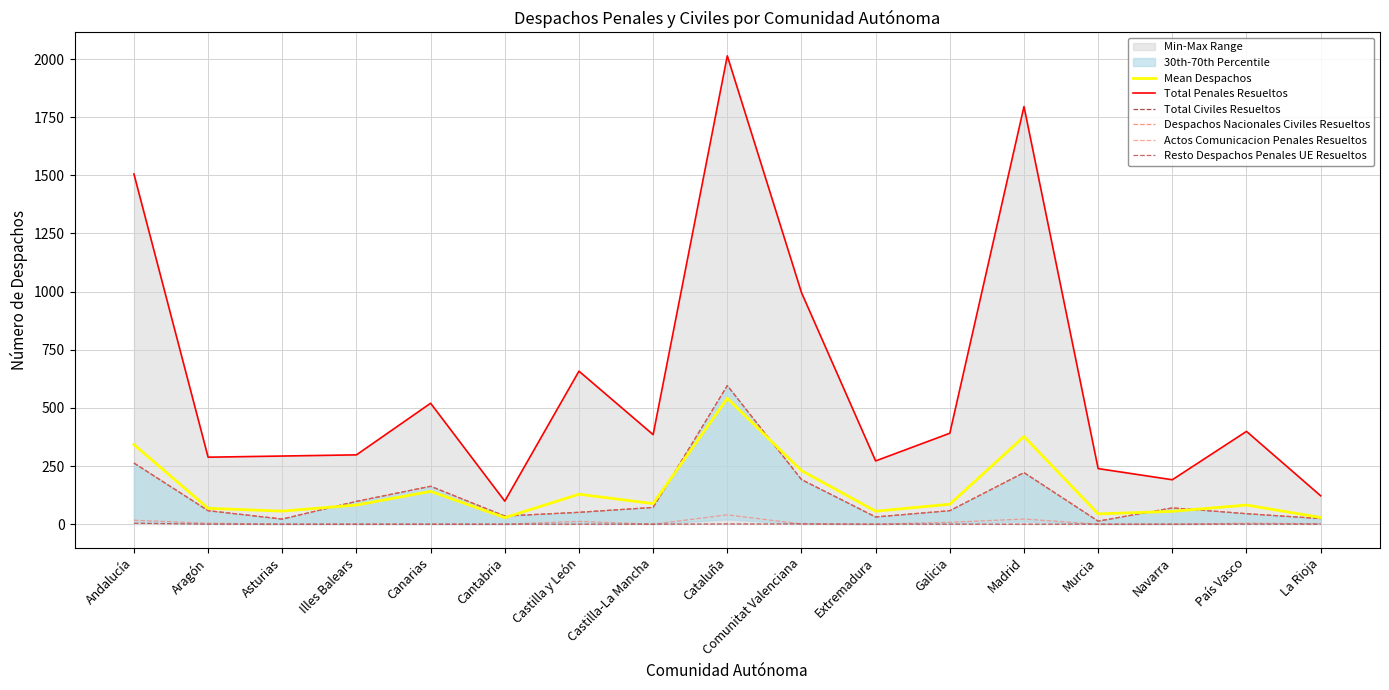

Reading left to right, extract all data points from this chart.

Mean Despachos: Andalucía=342.2	Aragón=68.0	Asturias=56.2	Illes Balears=82.3	Canarias=141.0	Cantabria=28.2	Castilla y León=128.7	Castilla-La Mancha=88.3	Cataluña=541.2	Comunitat Valenciana=230.2	Extremadura=55.7	Galicia=85.8	Madrid=377.0	Murcia=44.2	Navarra=55.2	País Vasco=82.2	La Rioja=28.7
Total Penales Resueltos: Andalucía=1506.0	Aragón=288.0	Asturias=293.0	Illes Balears=298.0	Canarias=520.0	Cantabria=99.0	Castilla y León=658.0	Castilla-La Mancha=385.0	Cataluña=2014.0	Comunitat Valenciana=996.0	Extremadura=272.0	Galicia=391.0	Madrid=1796.0	Murcia=239.0	Navarra=191.0	País Vasco=399.0	La Rioja=122.0
Total Civiles Resueltos: Andalucía=263.0	Aragón=58.0	Asturias=22.0	Illes Balears=98.0	Canarias=163.0	Cantabria=35.0	Castilla y León=51.0	Castilla-La Mancha=72.0	Cataluña=596.0	Comunitat Valenciana=192.0	Extremadura=31.0	Galicia=58.0	Madrid=222.0	Murcia=13.0	Navarra=70.0	País Vasco=45.0	La Rioja=24.0
Despachos Nacionales Civiles Resueltos: Andalucía=263.0	Aragón=58.0	Asturias=22.0	Illes Balears=98.0	Canarias=163.0	Cantabria=35.0	Castilla y León=51.0	Castilla-La Mancha=72.0	Cataluña=596.0	Comunitat Valenciana=191.0	Extremadura=31.0	Galicia=58.0	Madrid=221.0	Murcia=13.0	Navarra=70.0	País Vasco=45.0	La Rioja=24.0
Actos Comunicacion Penales Resueltos: Andalucía=17.0	Aragón=4.0	Asturias=0.0	Illes Balears=0.0	Canarias=0.0	Cantabria=0.0	Castilla y León=12.0	Castilla-La Mancha=0.0	Cataluña=40.0	Comunitat Valenciana=1.0	Extremadura=0.0	Galicia=8.0	Madrid=22.0	Murcia=0.0	Navarra=0.0	País Vasco=4.0	La Rioja=2.0
Resto Despachos Penales UE Resueltos: Andalucía=4.0	Aragón=0.0	Asturias=0.0	Illes Balears=0.0	Canarias=0.0	Cantabria=0.0	Castilla y León=0.0	Castilla-La Mancha=0.0	Cataluña=1.0	Comunitat Valenciana=1.0	Extremadura=0.0	Galicia=0.0	Madrid=0.0	Murcia=0.0	Navarra=0.0	País Vasco=0.0	La Rioja=0.0